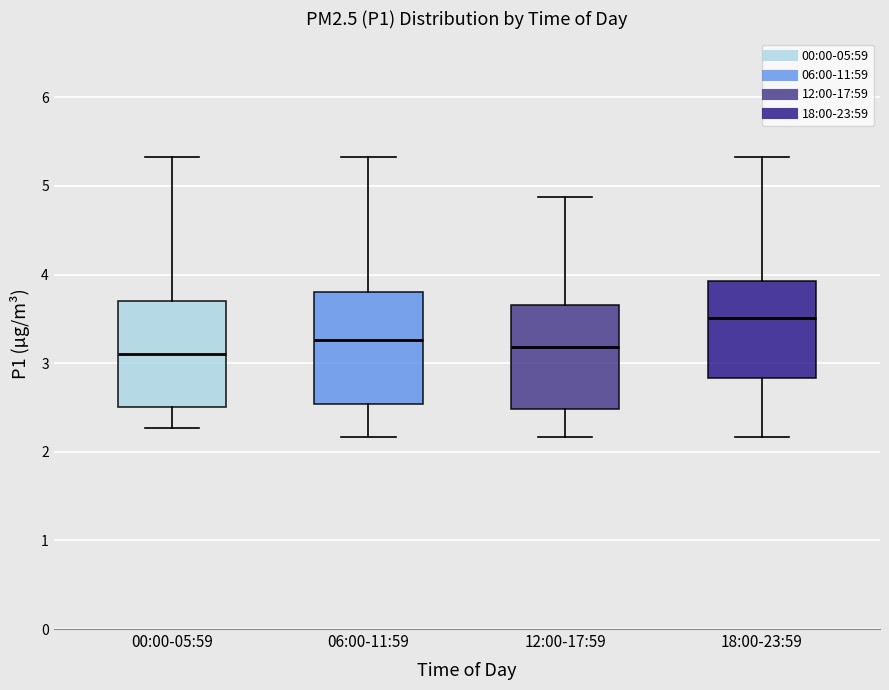

Where does the upper whisker of the box for 06:00-11:59 end on the y-axis? The values are not printed on the chart, so give them approximately, as read against the axis.

5.3